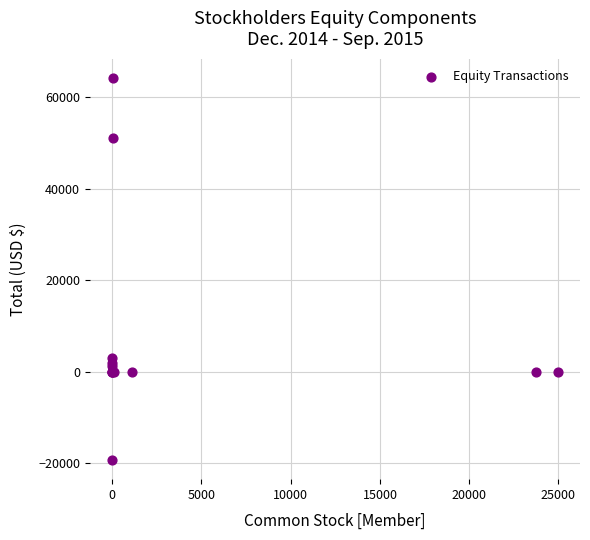

What Y value in the scatter plot is closest to 22468?

2996